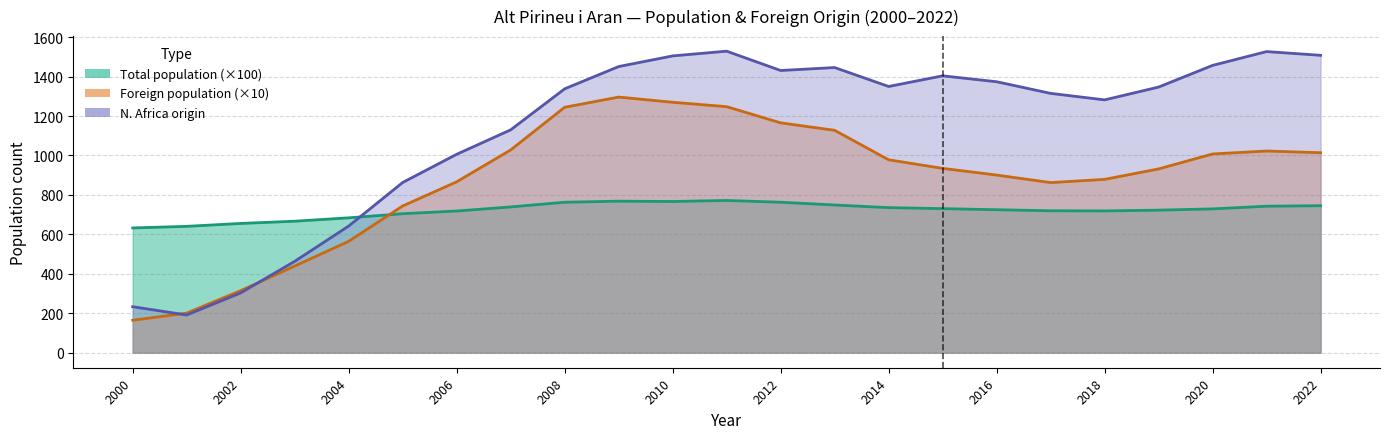

What is the difference between the maximum and second lowest values in the Foreign population series?

1095.8